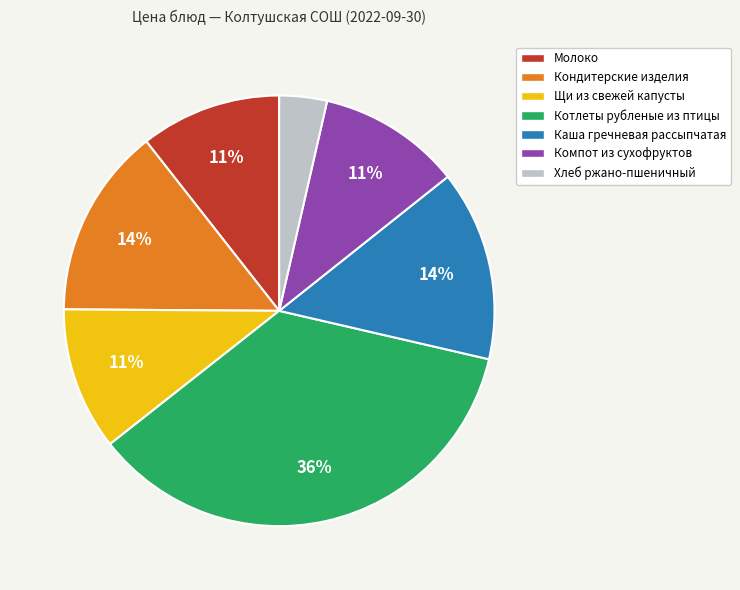

Does any single category account for the majority?

No